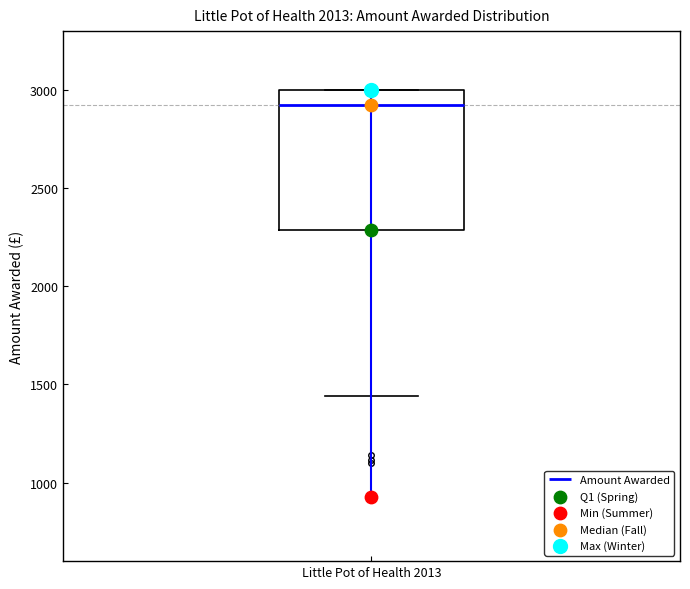

Where does the lower whisker of the box for Little Pot of Health 2013 end on the y-axis? The values are not printed on the chart, so give them approximately, as read against the axis.

1450